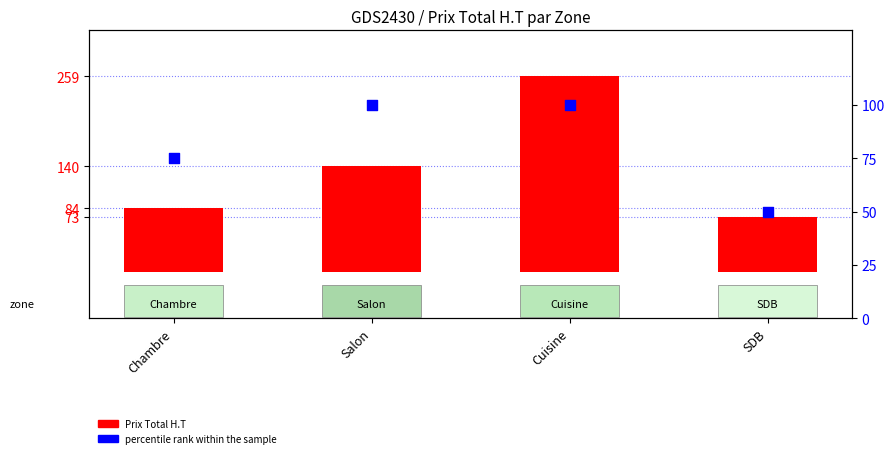

Which series has the largest total across all categories?

Prix Total H.T